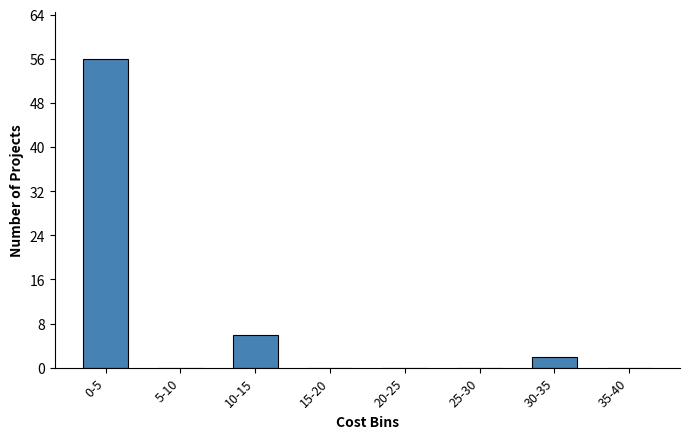

Reading right to left, list all the values displayed in this chart.

35-40=0	30-35=2	25-30=0	20-25=0	15-20=0	10-15=6	5-10=0	0-5=56